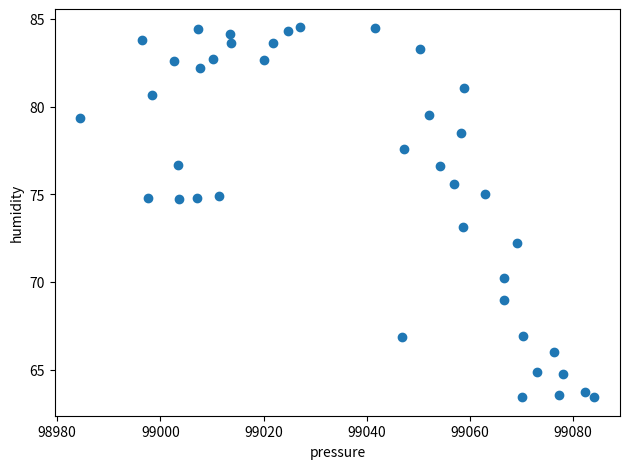

What is the range of Y values (max minus min)?

21.1